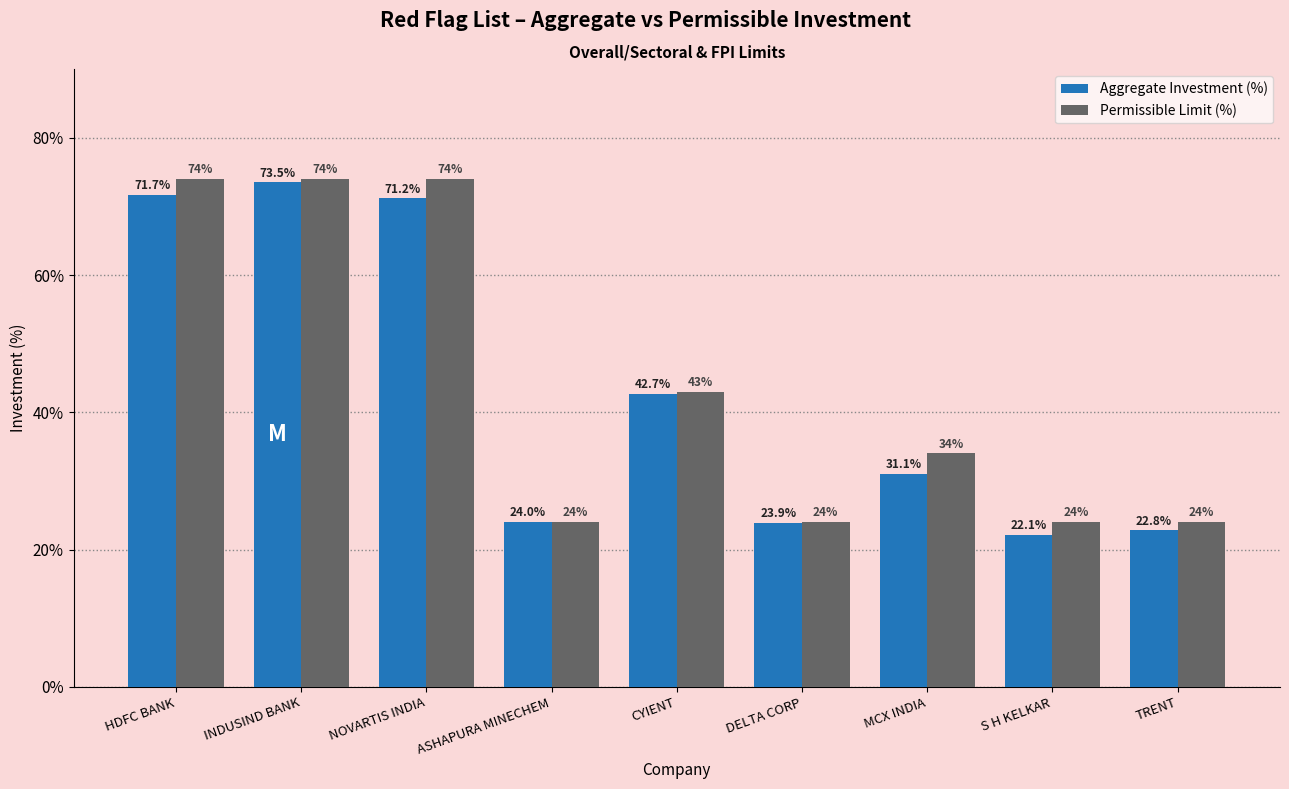

Where does the Permissible Limit (%) series first go above 34?

HDFC BANK